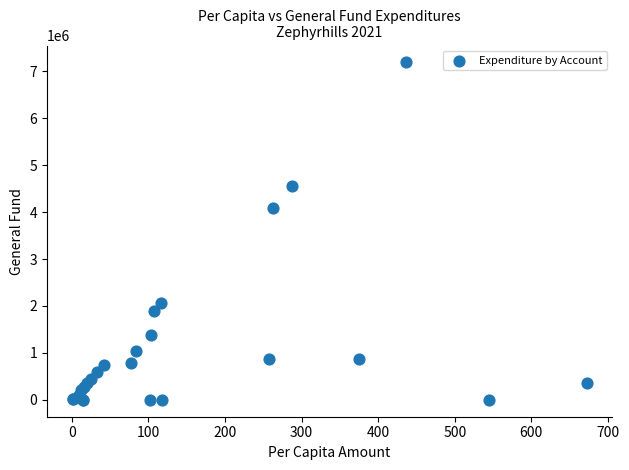

What Y value in the scatter plot is closest to 3594422?

4088833